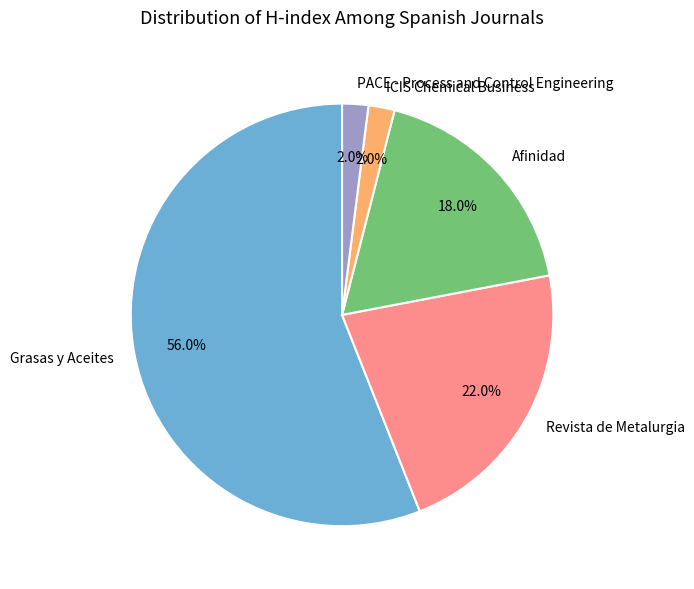

What percentage is the Revista de Metalurgia slice, to the nearest percent?

22%